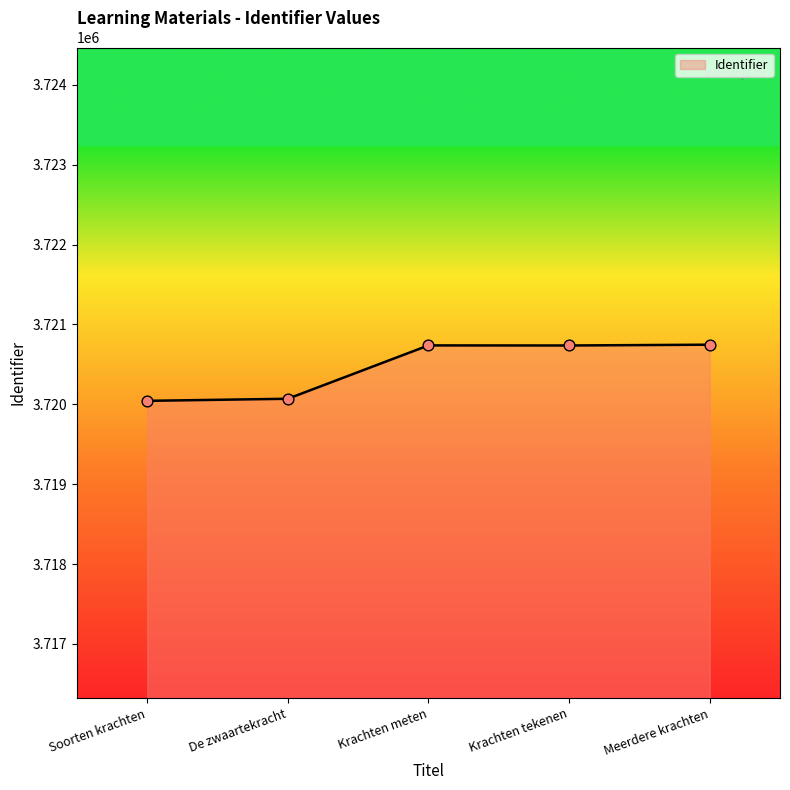

Between Meerdere krachten and Soorten krachten, which is larger?

Meerdere krachten